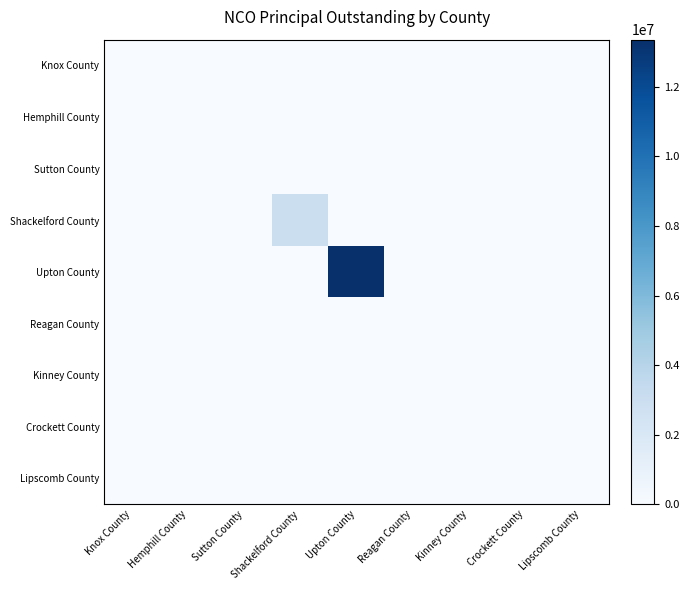

Reading right to left, list all the values displayed in this chart.

Knox County: Lipscomb County=0	Crockett County=0	Kinney County=0	Reagan County=0	Upton County=0	Shackelford County=0	Sutton County=0	Hemphill County=0	Knox County=0
Hemphill County: Lipscomb County=0	Crockett County=0	Kinney County=0	Reagan County=0	Upton County=0	Shackelford County=0	Sutton County=0	Hemphill County=0	Knox County=0
Sutton County: Lipscomb County=0	Crockett County=0	Kinney County=0	Reagan County=0	Upton County=0	Shackelford County=0	Sutton County=0	Hemphill County=0	Knox County=0
Shackelford County: Lipscomb County=0	Crockett County=0	Kinney County=0	Reagan County=0	Upton County=0	Shackelford County=2999000	Sutton County=0	Hemphill County=0	Knox County=0
Upton County: Lipscomb County=0	Crockett County=0	Kinney County=0	Reagan County=0	Upton County=13355000	Shackelford County=0	Sutton County=0	Hemphill County=0	Knox County=0
Reagan County: Lipscomb County=0	Crockett County=0	Kinney County=0	Reagan County=0	Upton County=0	Shackelford County=0	Sutton County=0	Hemphill County=0	Knox County=0
Kinney County: Lipscomb County=0	Crockett County=0	Kinney County=0	Reagan County=0	Upton County=0	Shackelford County=0	Sutton County=0	Hemphill County=0	Knox County=0
Crockett County: Lipscomb County=0	Crockett County=0	Kinney County=0	Reagan County=0	Upton County=0	Shackelford County=0	Sutton County=0	Hemphill County=0	Knox County=0
Lipscomb County: Lipscomb County=0	Crockett County=0	Kinney County=0	Reagan County=0	Upton County=0	Shackelford County=0	Sutton County=0	Hemphill County=0	Knox County=0